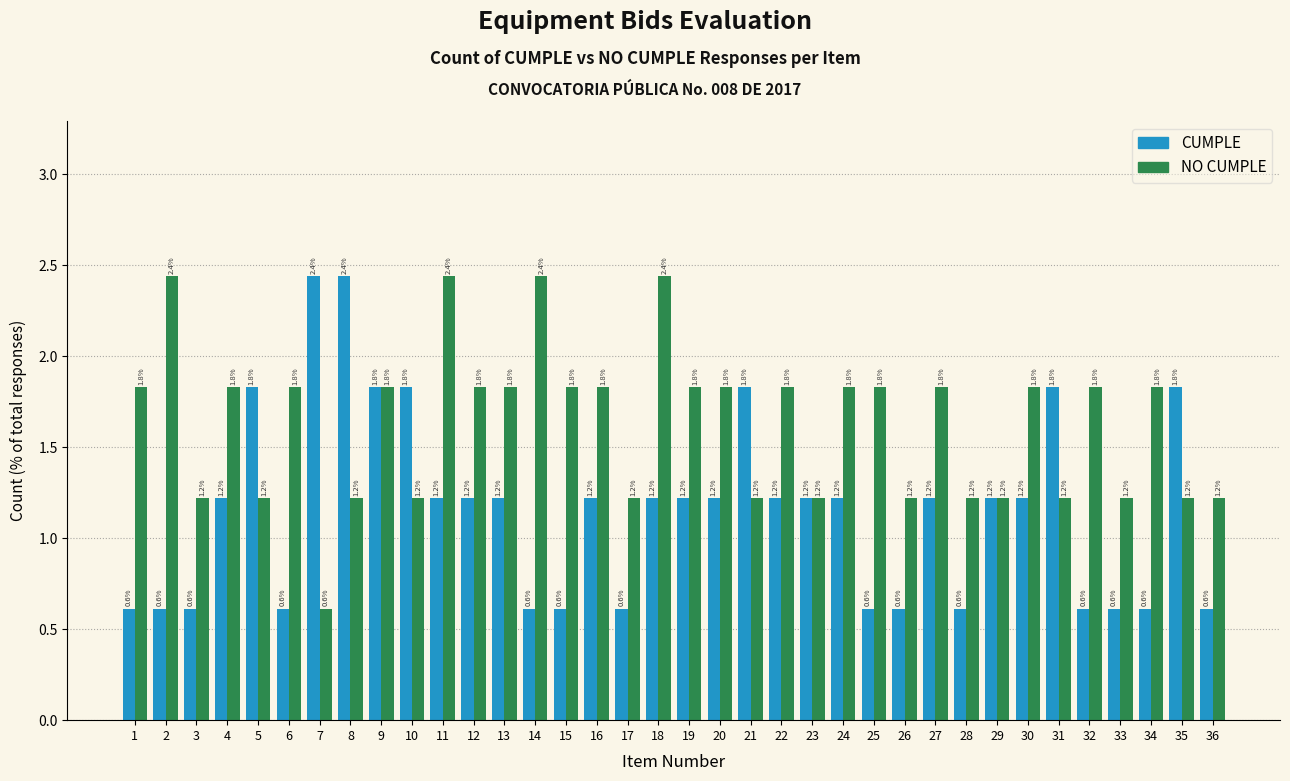

Reading right to left, extract all data points from this chart.

CUMPLE: 0.6	1.8	0.6	0.6	0.6	1.8	1.2	1.2	0.6	1.2	0.6	0.6	1.2	1.2	1.2	1.8	1.2	1.2	1.2	0.6	1.2	0.6	0.6	1.2	1.2	1.2	1.8	1.8	2.4	2.4	0.6	1.8	1.2	0.6	0.6	0.6
NO CUMPLE: 1.2	1.2	1.8	1.2	1.8	1.2	1.8	1.2	1.2	1.8	1.2	1.8	1.8	1.2	1.8	1.2	1.8	1.8	2.4	1.2	1.8	1.8	2.4	1.8	1.8	2.4	1.2	1.8	1.2	0.6	1.8	1.2	1.8	1.2	2.4	1.8